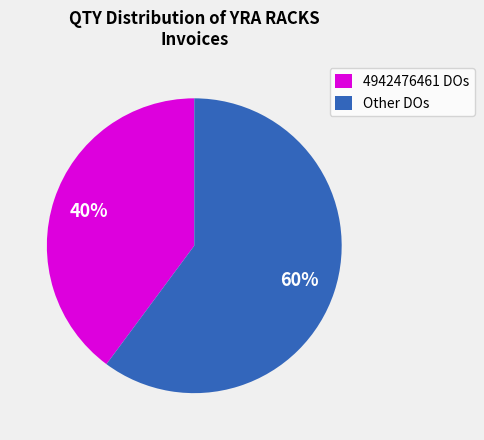

Is there any slice that represents more than half of the pie?

Yes